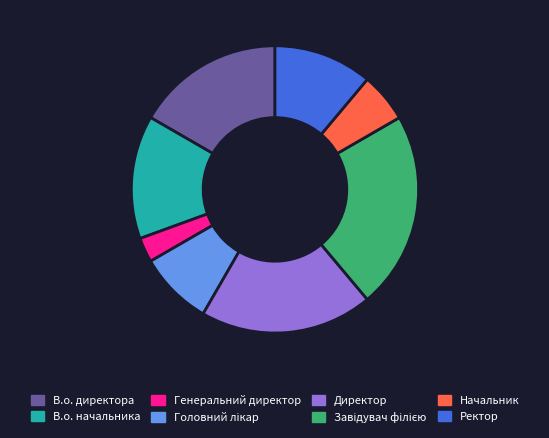

Which slice is the smallest?

Генеральний директор